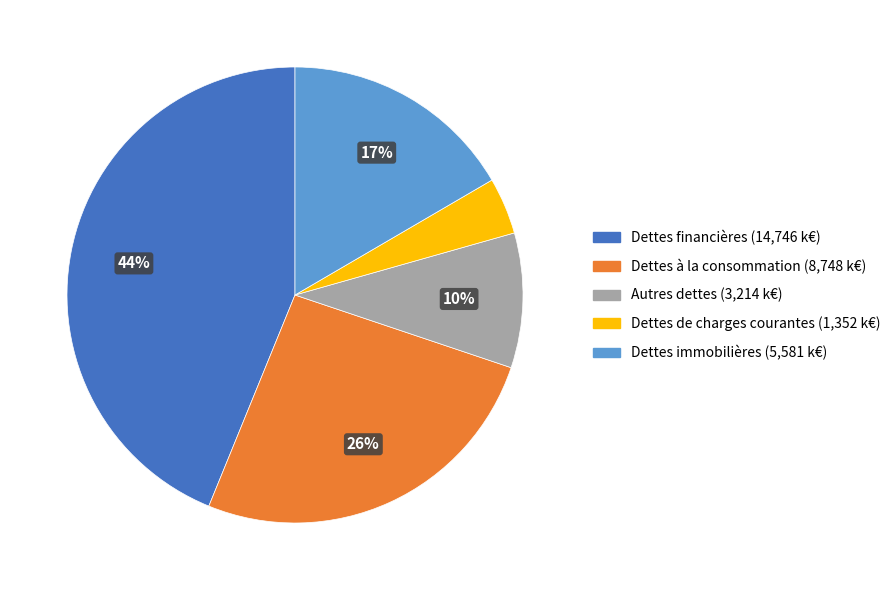

Which category has the biggest portion of the pie?

Dettes financières